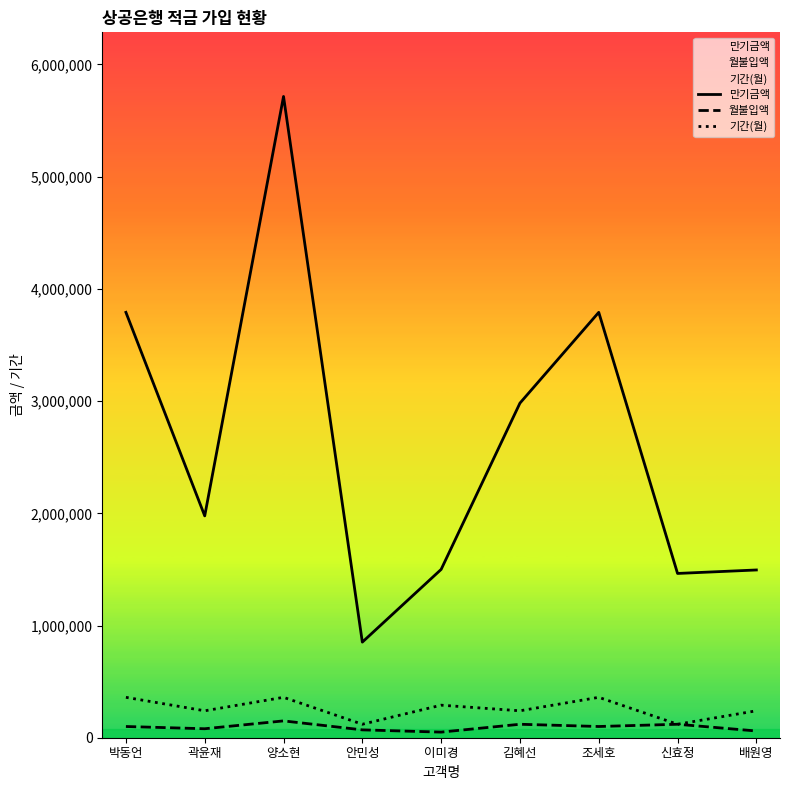

Which series changed the most between 곽윤재 and 양소현?

만기금액